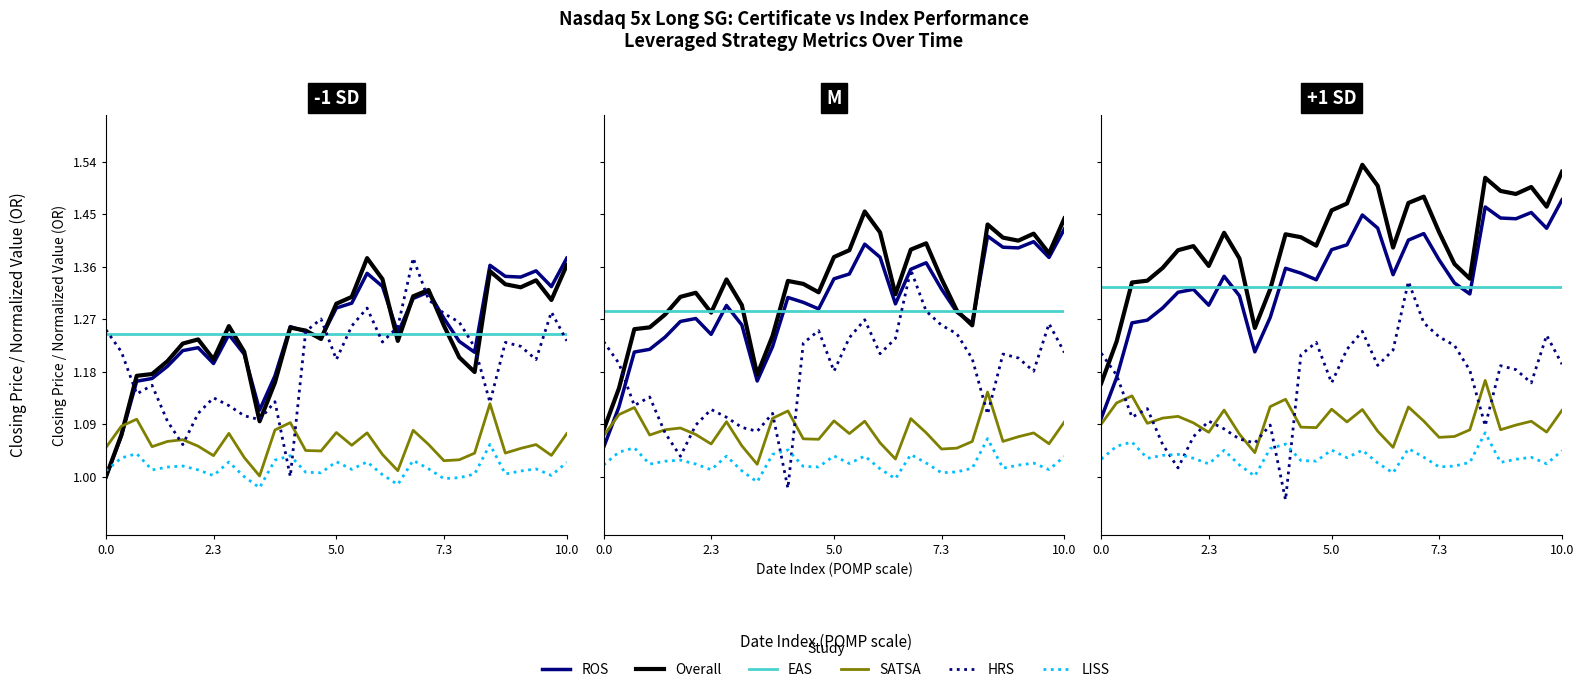

What position from the left is 10.0?

5